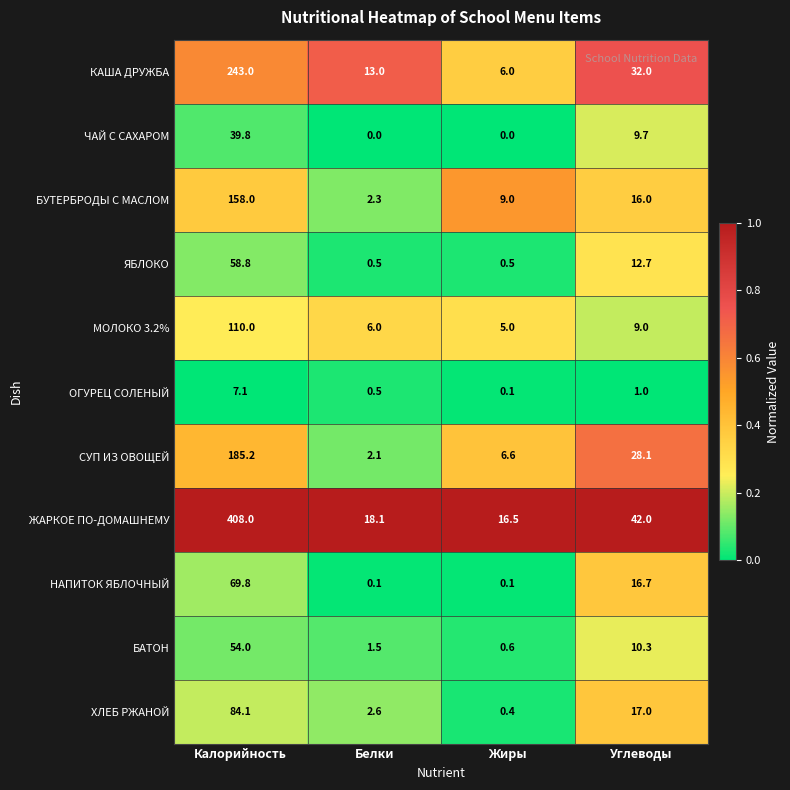

What is the minimum value for ЯБЛОКО?

0.5